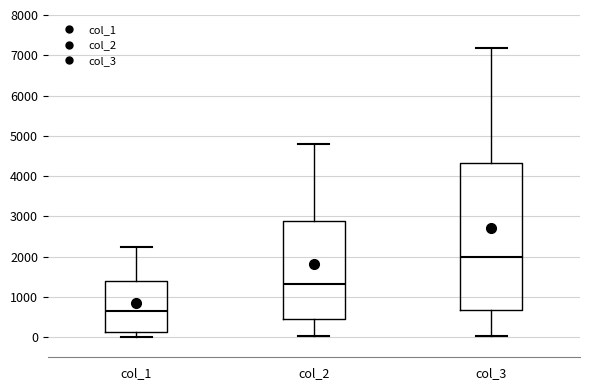

Reading left to right, transcribe this box plot: for each box, give where its median line is, the range the box spans, and where its two whiskers end, as read against the y-axis. The values are not printed on the chart, so give them approximately, as read against the axis.

col_1: median 700, box 100 to 1400, whiskers 0 to 2200
col_2: median 1300, box 400 to 2900, whiskers 0 to 4800
col_3: median 2000, box 700 to 4300, whiskers 0 to 7200